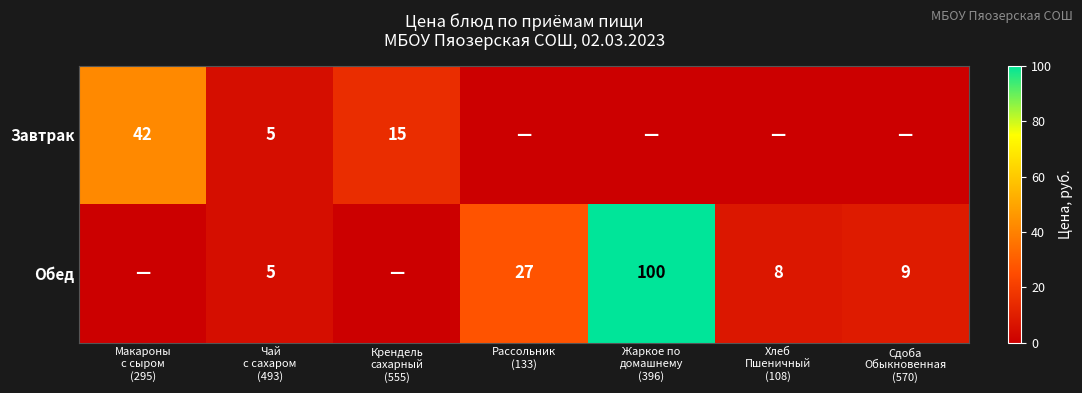

The value of Завтрак at Макароны с сыром (295) is 42. True or false?

True